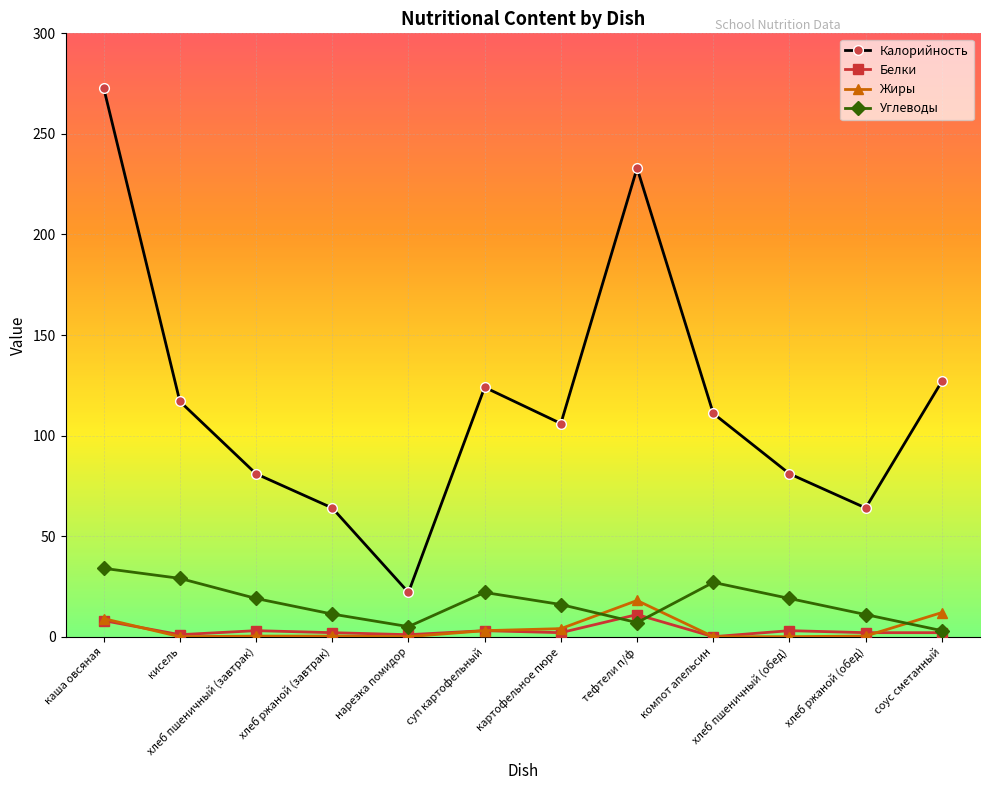

What is the sum of the Углеводы values at каша овсяная and суп картофельный?

56.0